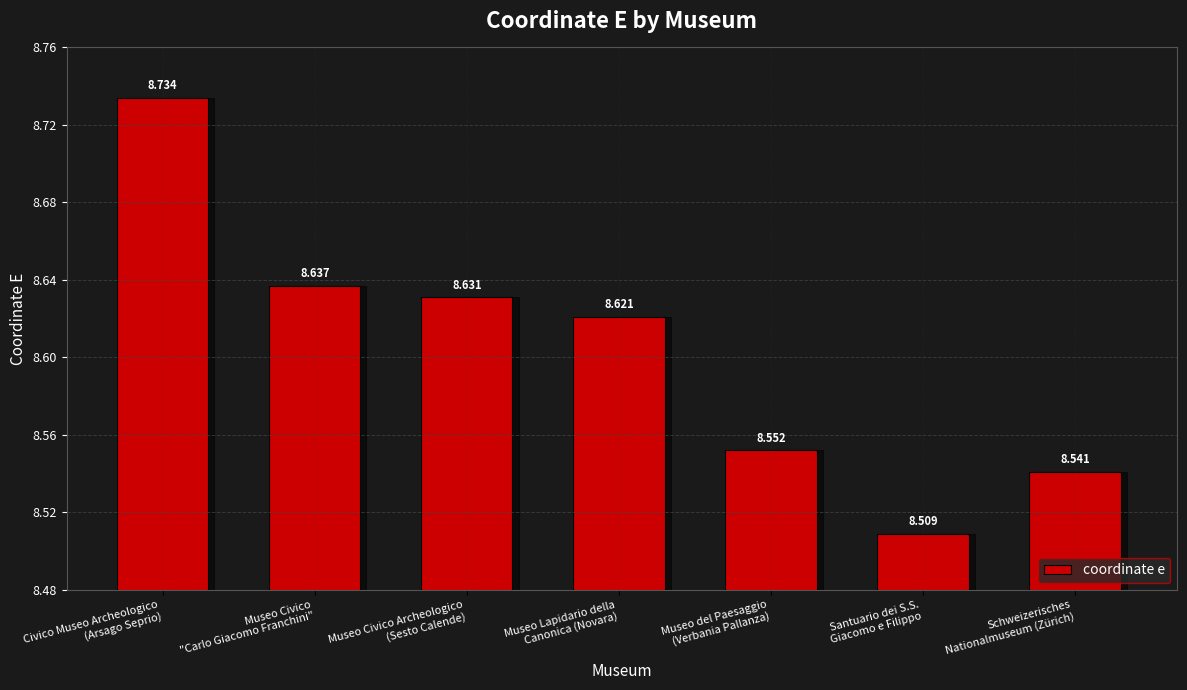

Rank the categories by value from lowest to highest.

Santuario dei S.S.
Giacomo e Filippo, Schweizerisches
Nationalmuseum (Zürich), Museo del Paesaggio
(Verbania Pallanza), Museo Lapidario della
Canonica (Novara), Museo Civico Archeologico
(Sesto Calende), Museo Civico
"Carlo Giacomo Franchini", Civico Museo Archeologico
(Arsago Seprio)